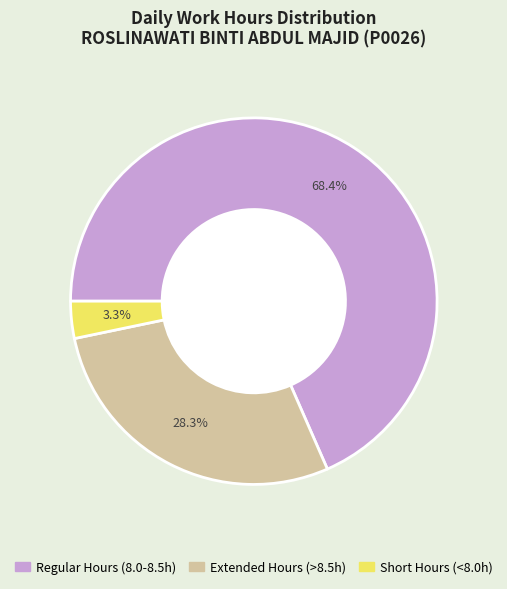

Is there any slice that represents more than half of the pie?

Yes